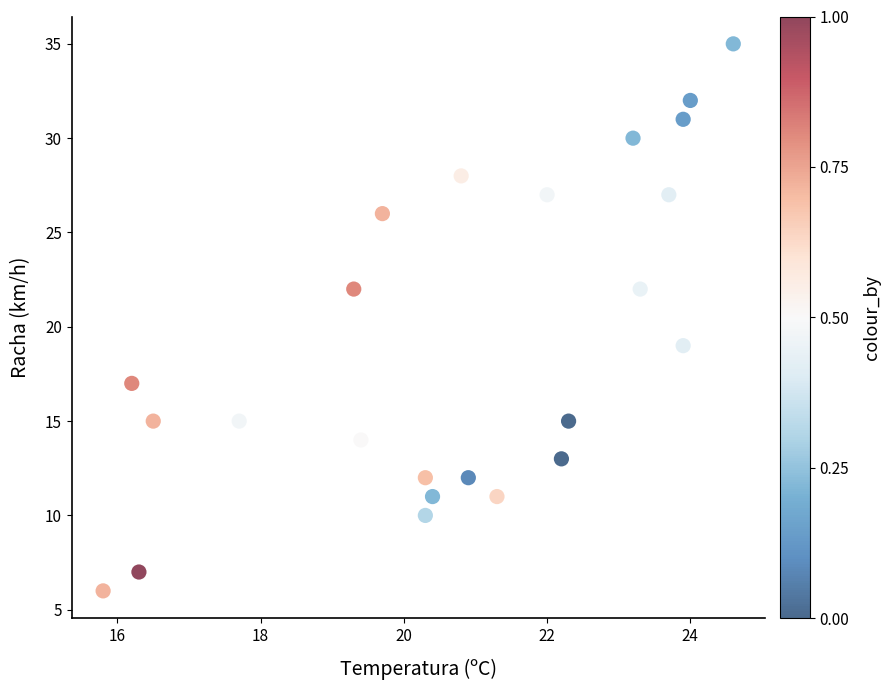

What is the range of Y values (max minus min)?

29